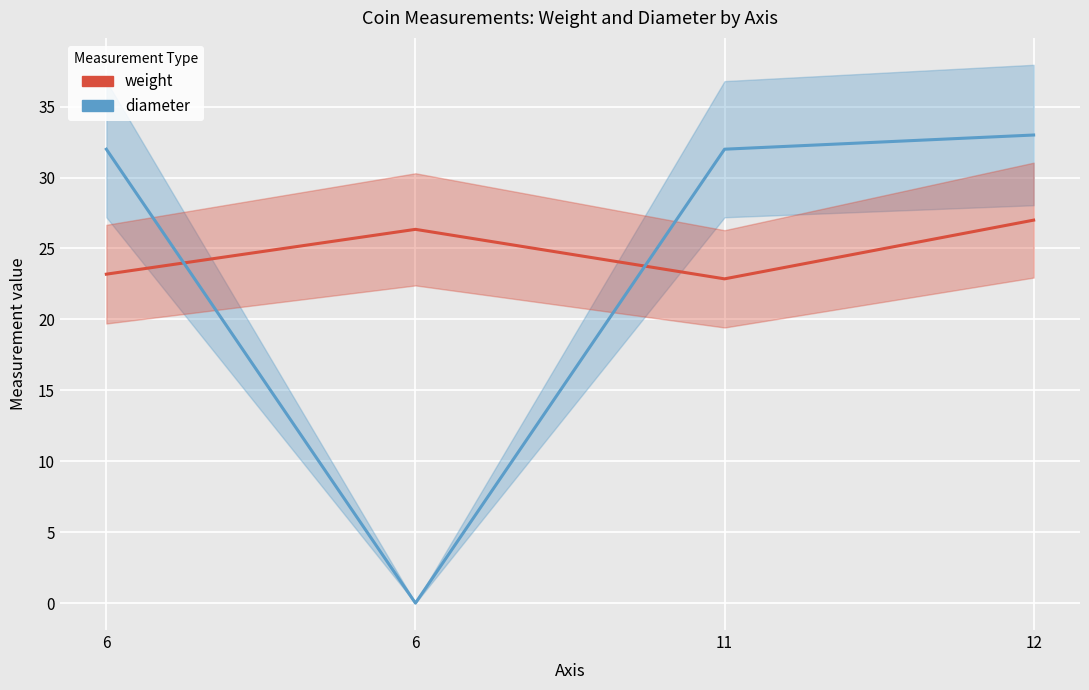

Reading right to left, extract all data points from this chart.

weight: 27.0	22.9	26.4	23.2
diameter: 33.0	32.0	0.0	32.0